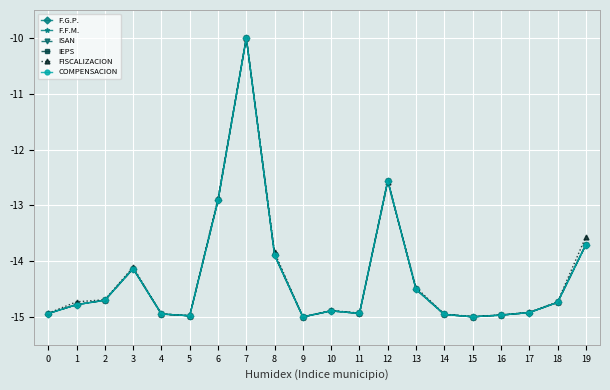

What is the difference between the second highest and second lowest values in the FISCALIZACION series?

2.4